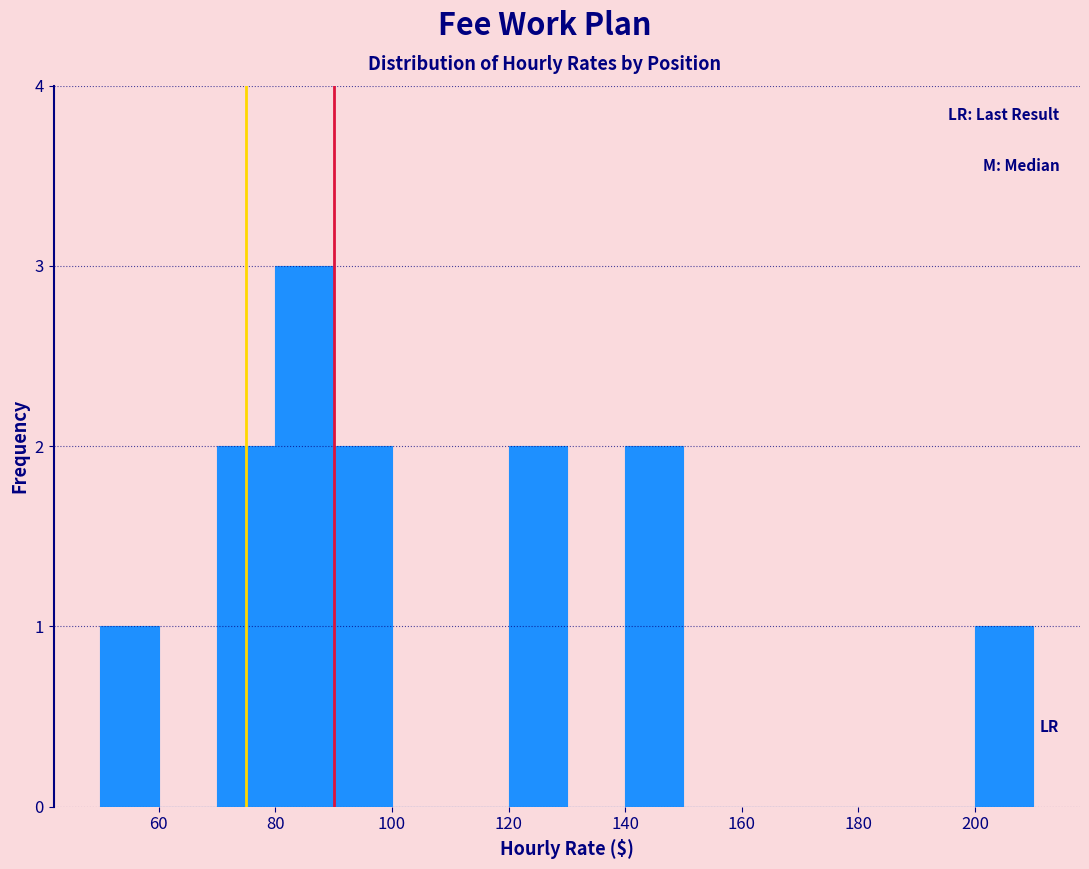

Reading left to right, list every bar in this chart as the range it spans on the x-axis followed by its height. The values are not printed on the chart, so give them approximately, as read against the axis.

50 to 60: 1
60 to 70: 0
70 to 80: 2
80 to 90: 3
90 to 100: 2
100 to 110: 0
110 to 120: 0
120 to 130: 2
130 to 140: 0
140 to 150: 2
150 to 160: 0
160 to 170: 0
170 to 180: 0
180 to 190: 0
190 to 200: 0
200 to 210: 1